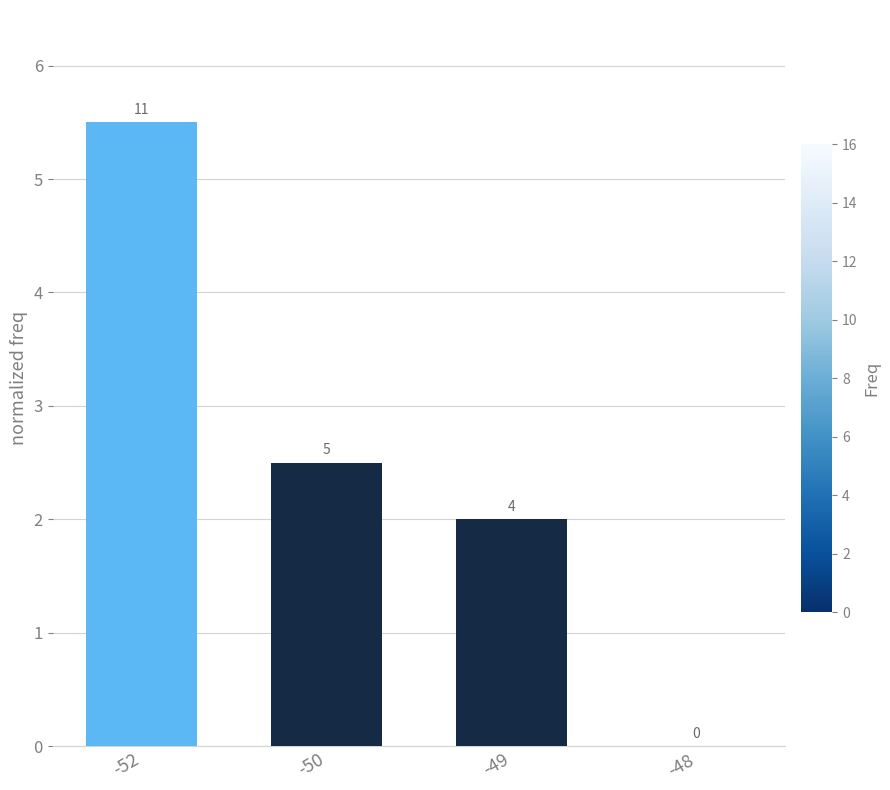

Which label corresponds to the smallest value in the chart?

-48